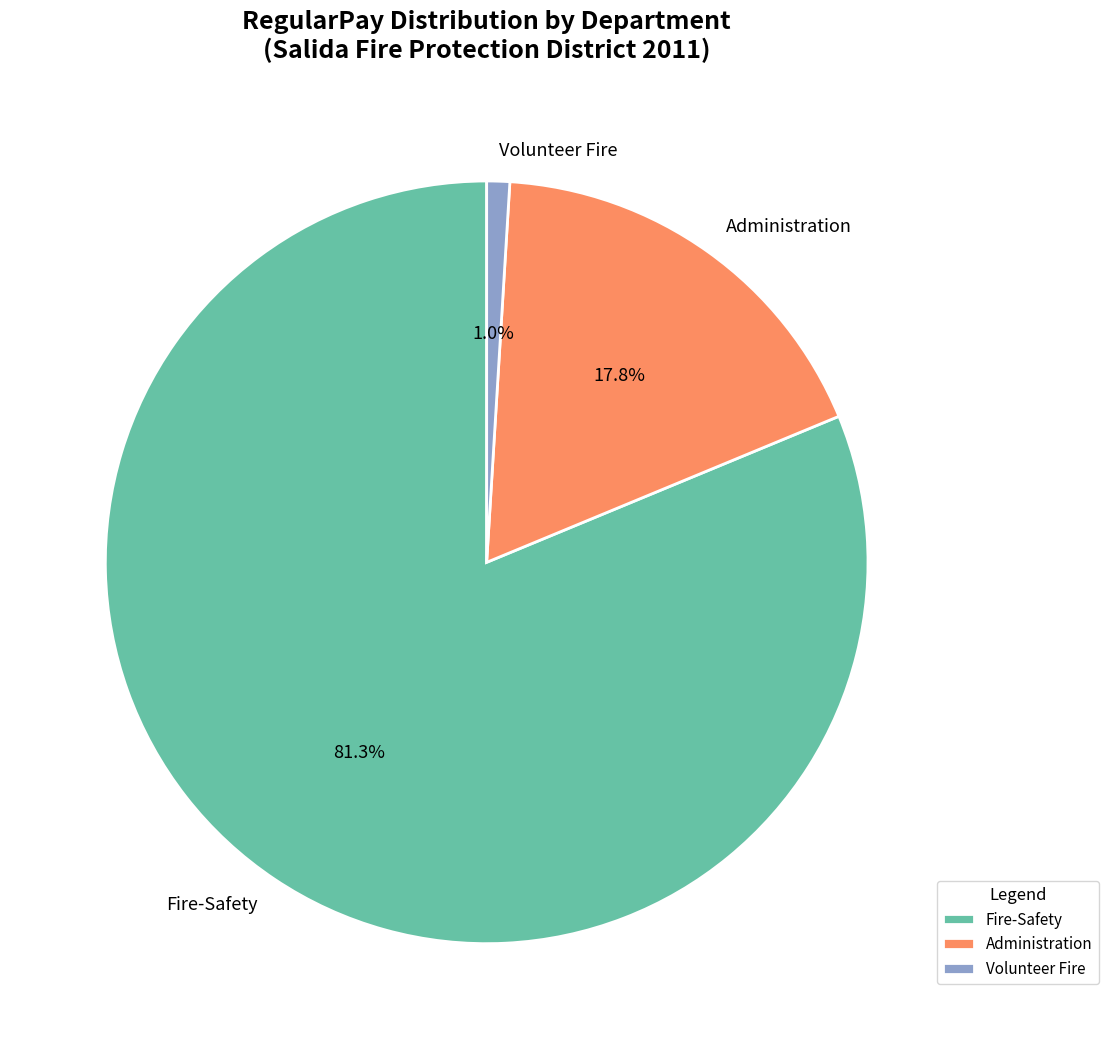

How many segments does this pie chart have?

3